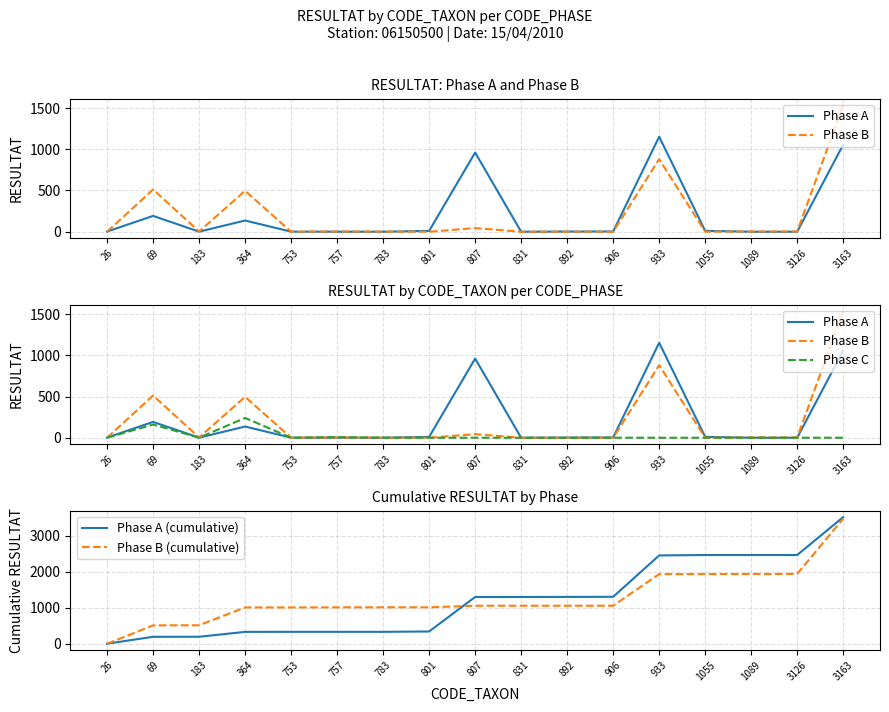

How many lines are shown in the chart?

5